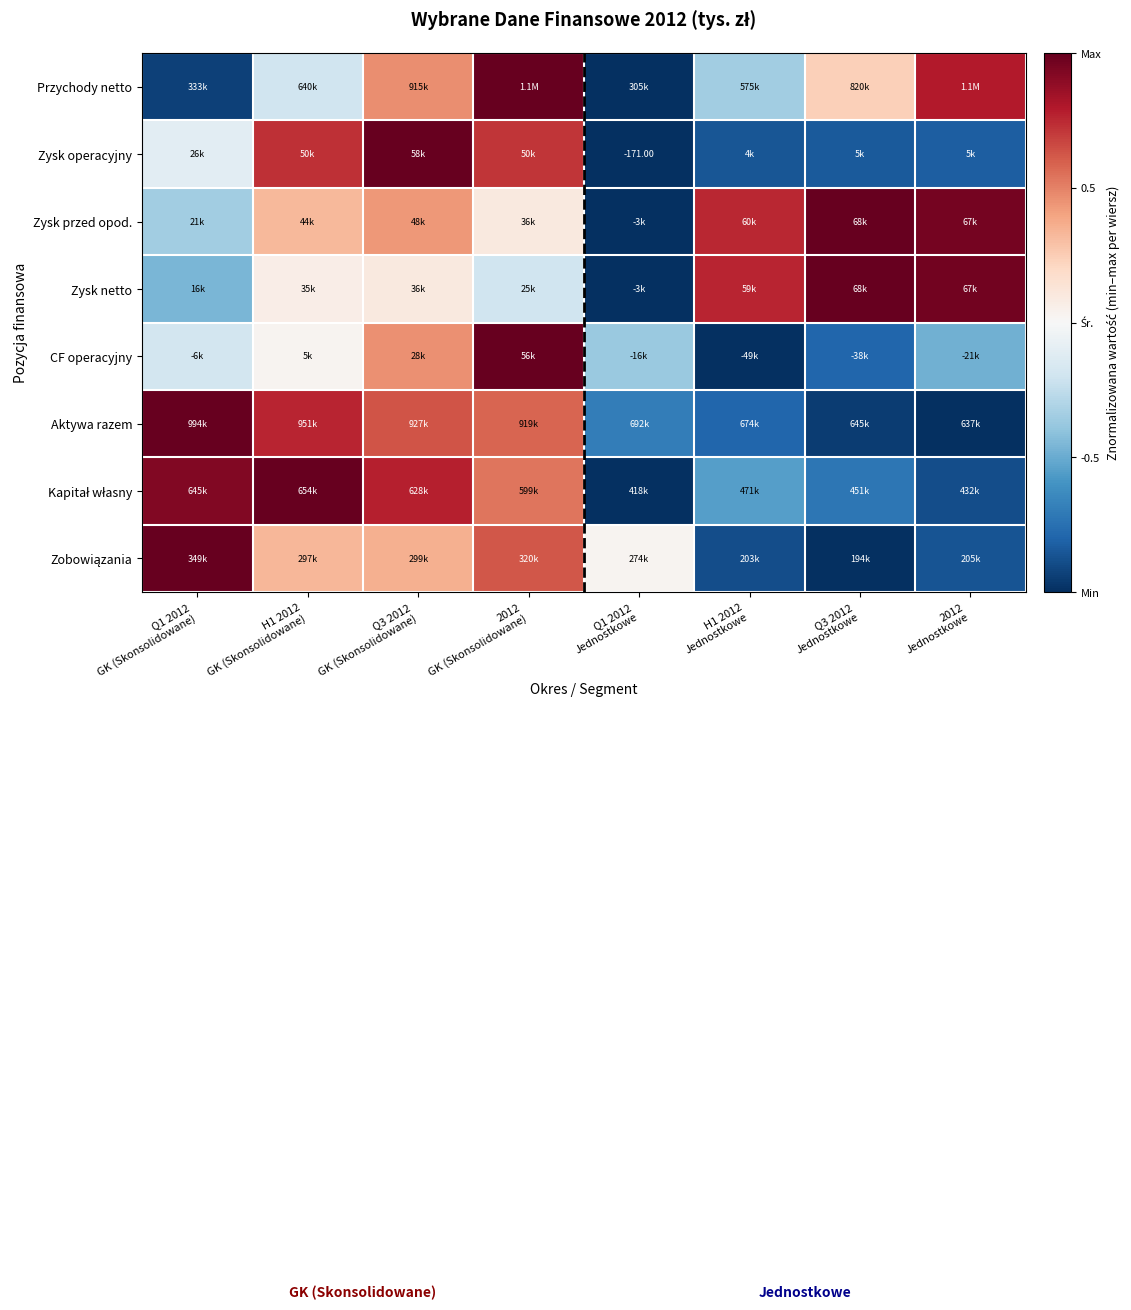

Count the number of categories in the chart.

8